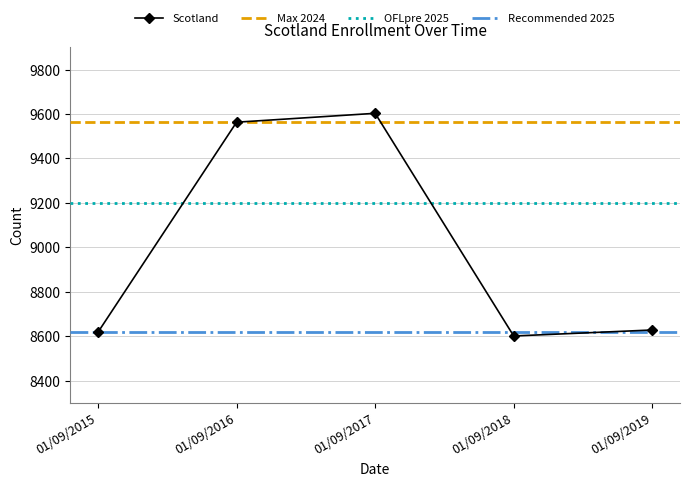

Reading right to left, extract all data points from this chart.

8628	8601	9603	9563	8618